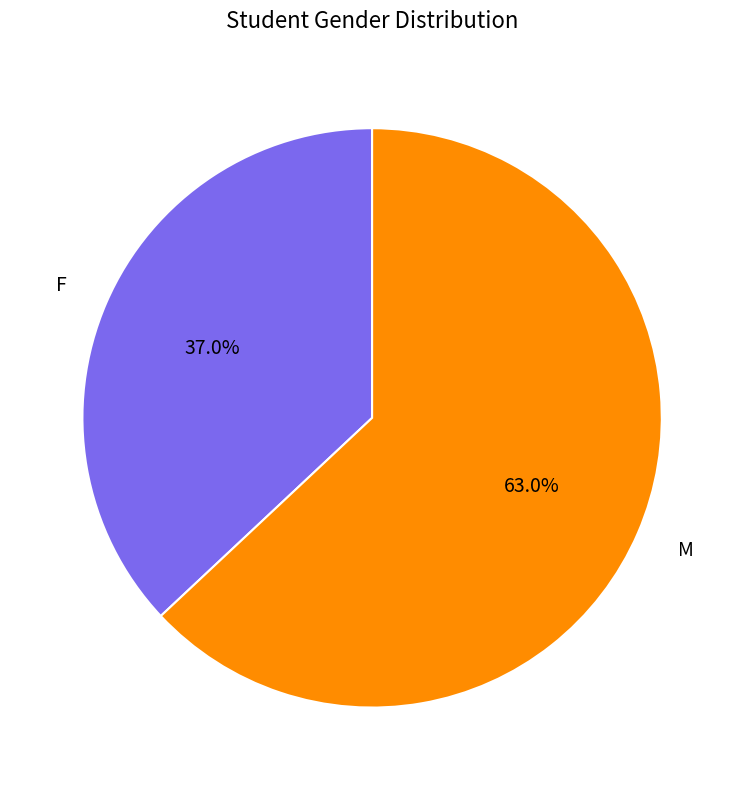

What percentage is the M slice, to the nearest percent?

63%